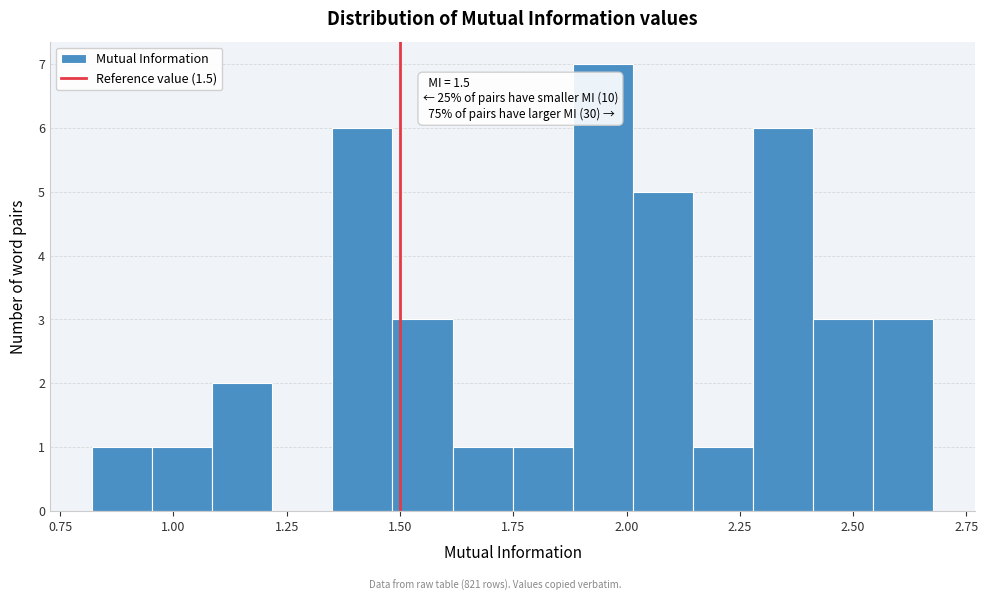

Read against the x-axis, roughly where is the centre of the tallest bar?

1.95